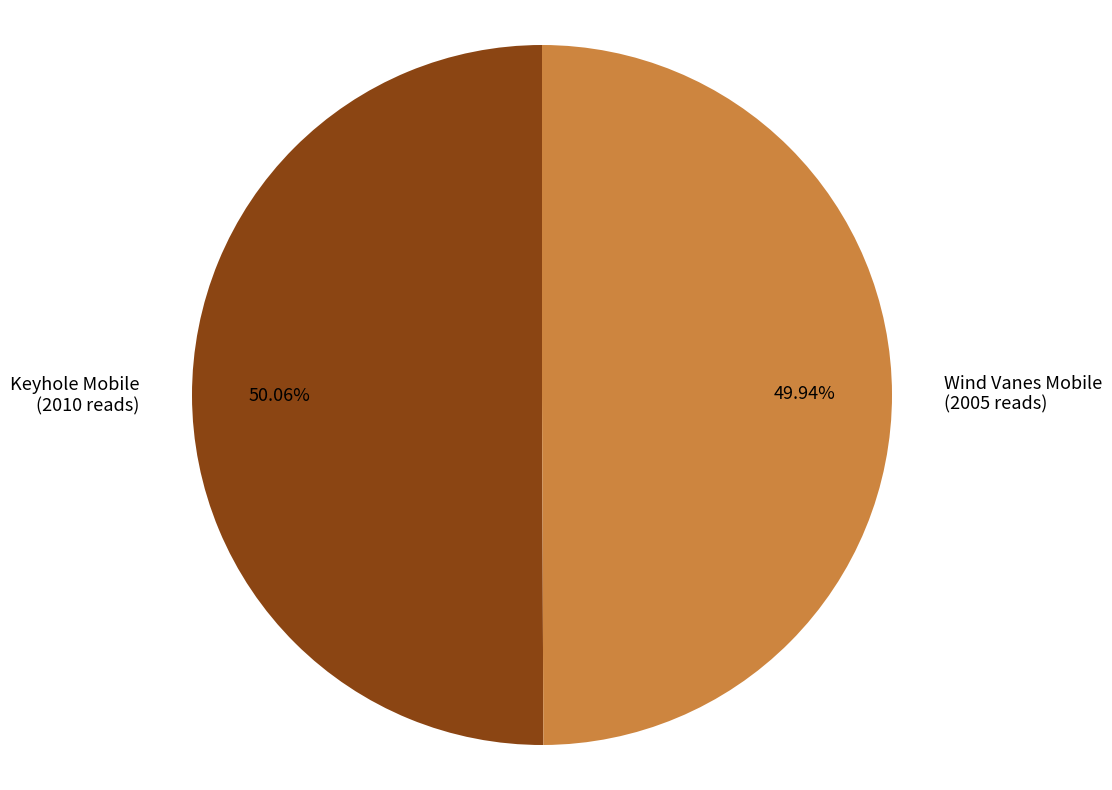

Combined, what portion of the pie is Wind Vanes Mobile and Keyhole Mobile?

100.0%